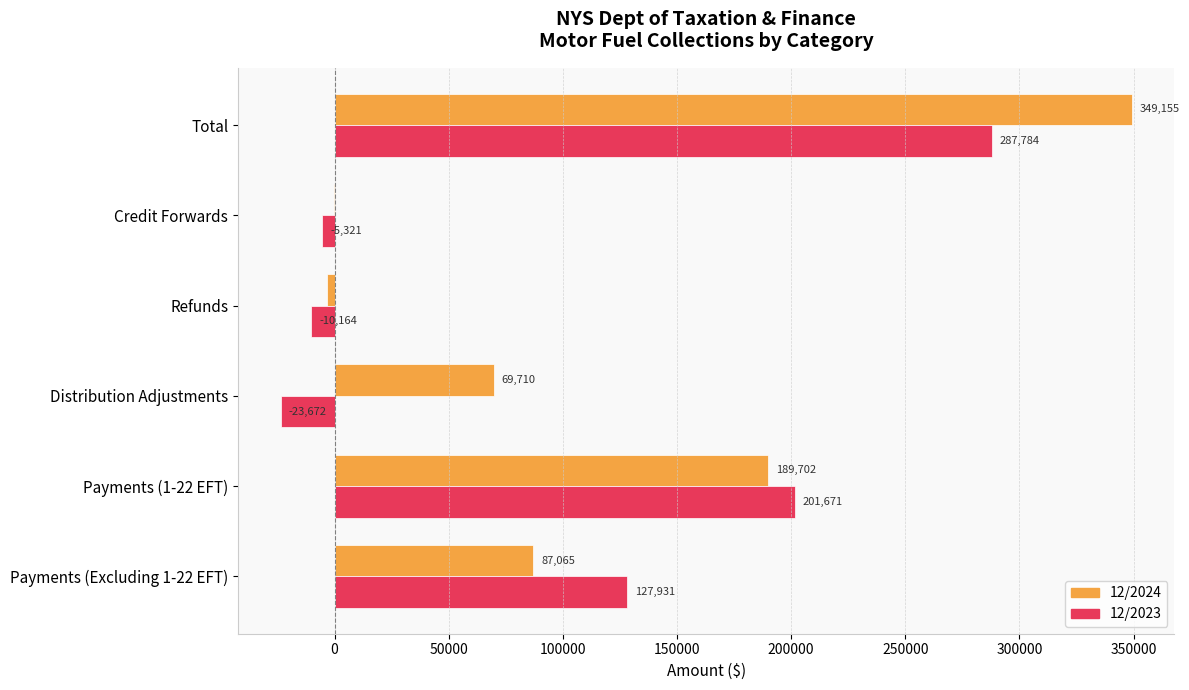

What is the greatest value displayed?

349155.3